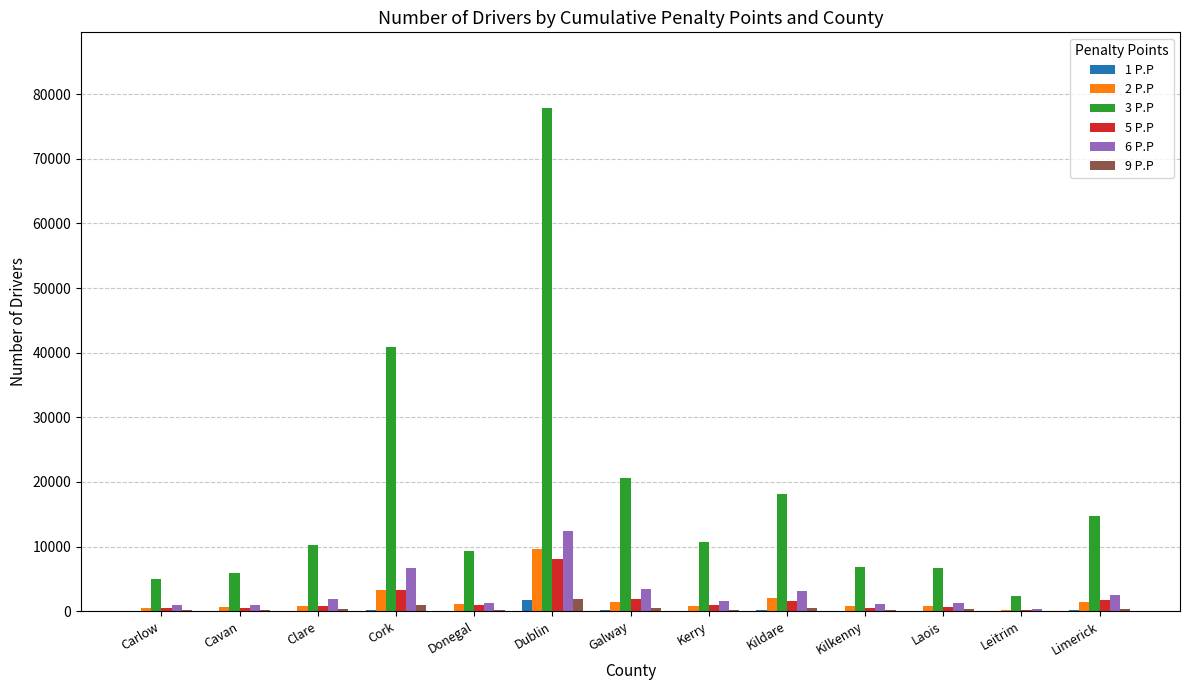

The 3 P.P series shows 5904 at Cavan. True or false?

True